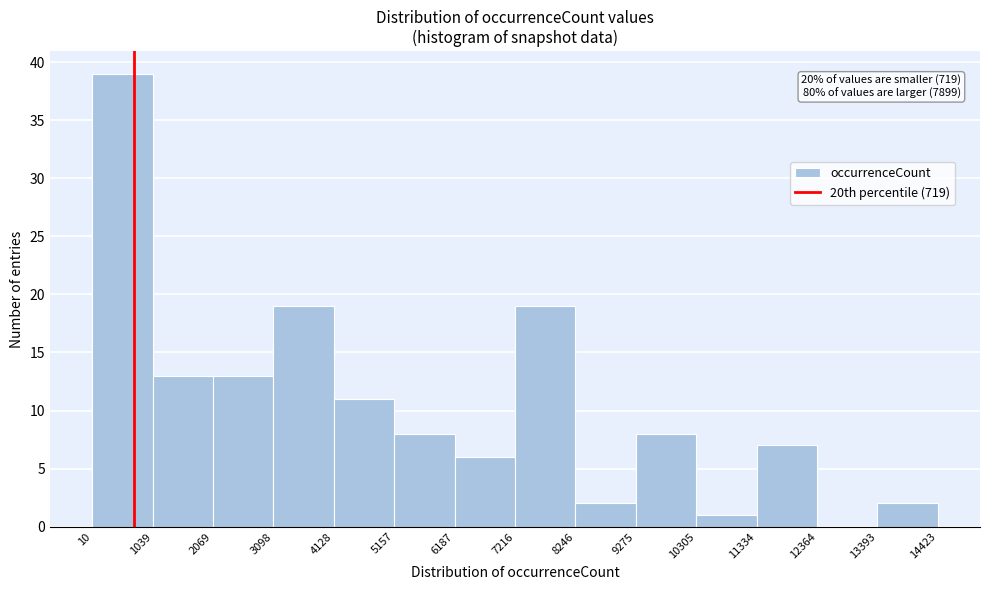

Over which range of the x-axis is the bar tallest?

10 to 1039